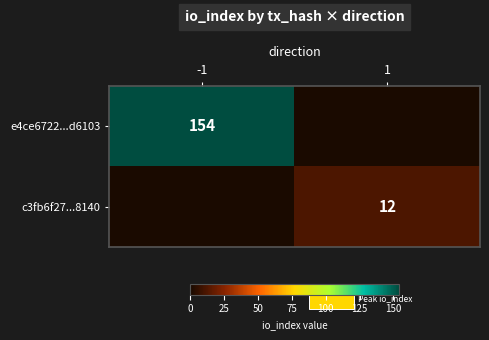

Is the value of e4ce6722...d6103 at -1 greater than the value of c3fb6f27...8140 at 1?

Yes